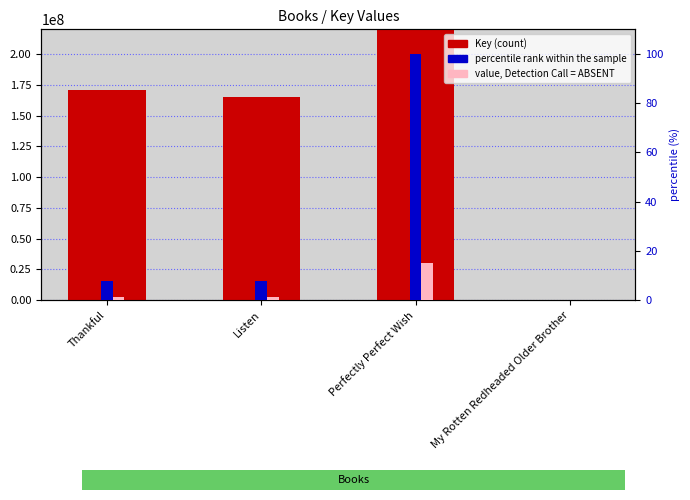

Which category has the highest value across all series?

Perfectly Perfect Wish